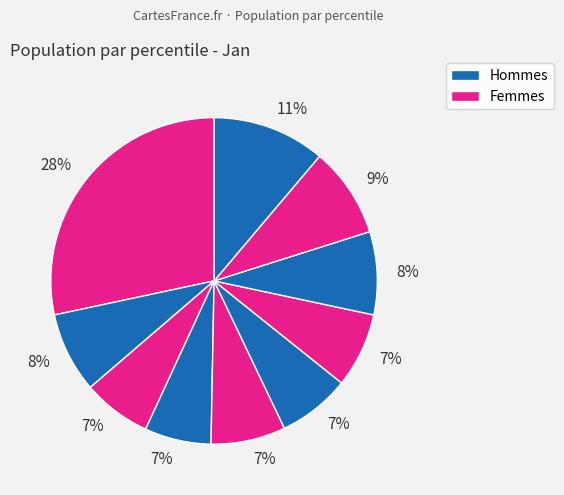

How many segments does this pie chart have?

10